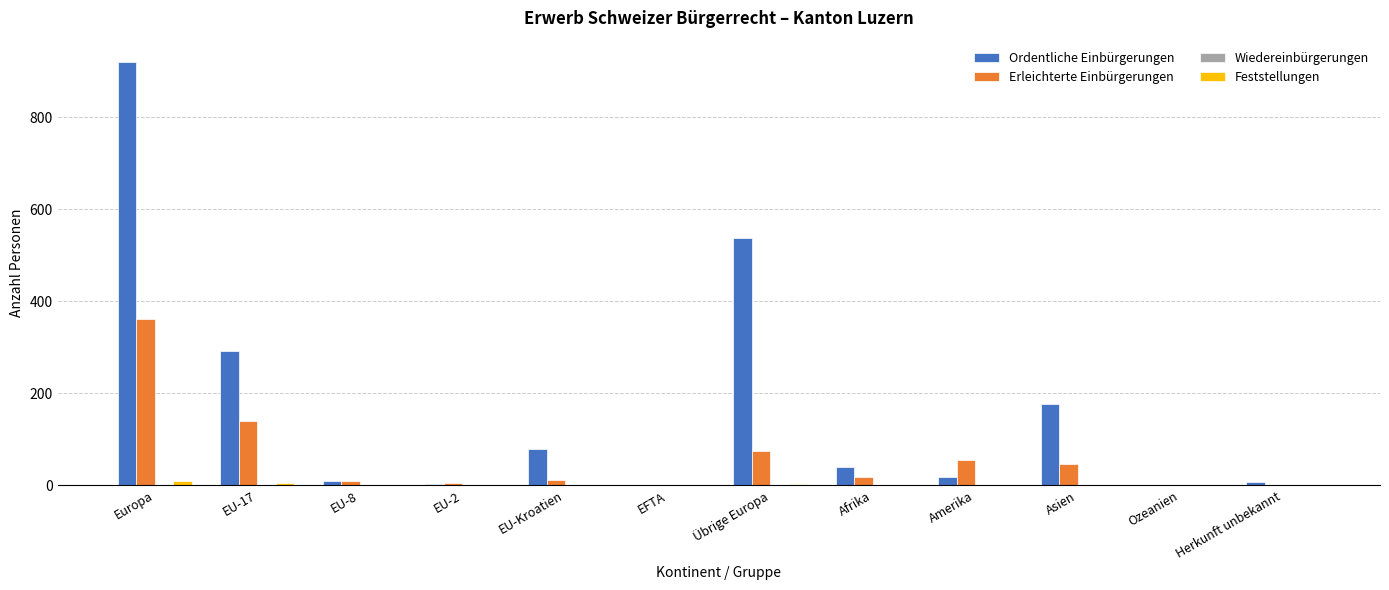

At which label does Ordentliche Einbürgerungen first exceed 40?

Europa